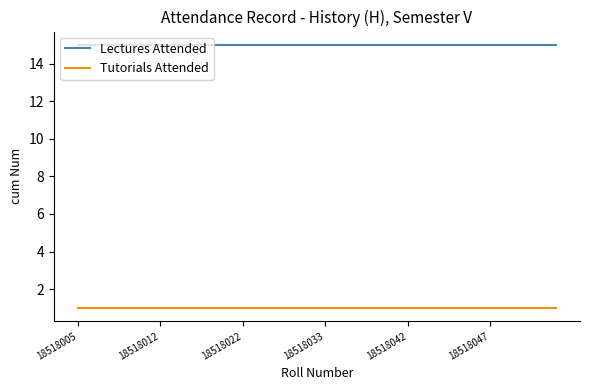

Rank the series by their average value, from lowest to highest.

Tutorials Attended, Lectures Attended